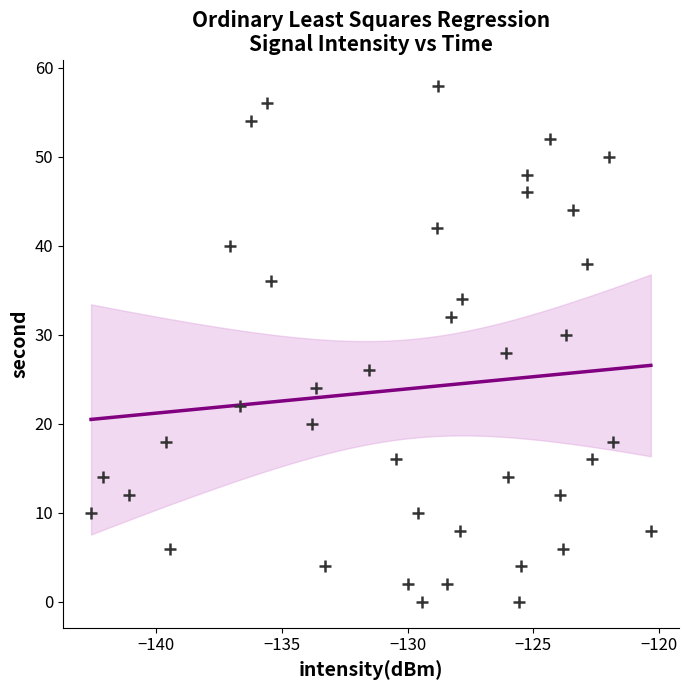

What is the range of Y values (max minus min)?

58